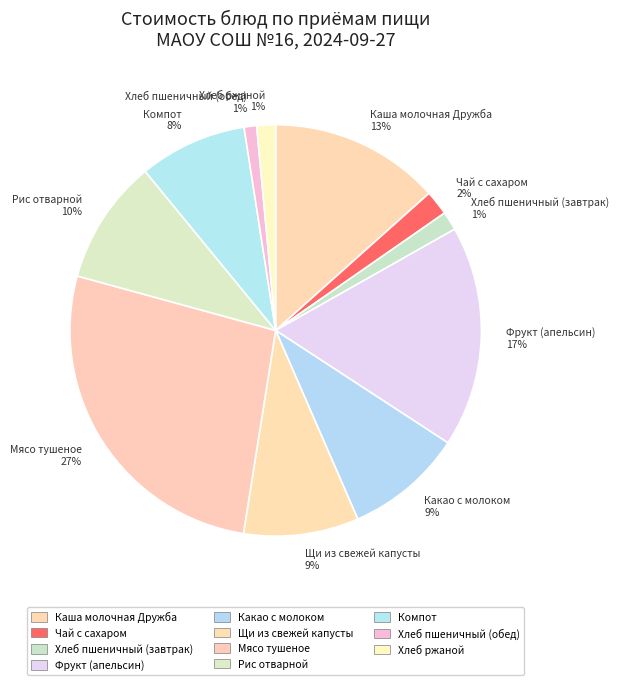

Does Щи из свежей капусты represent more than half of the total?

No